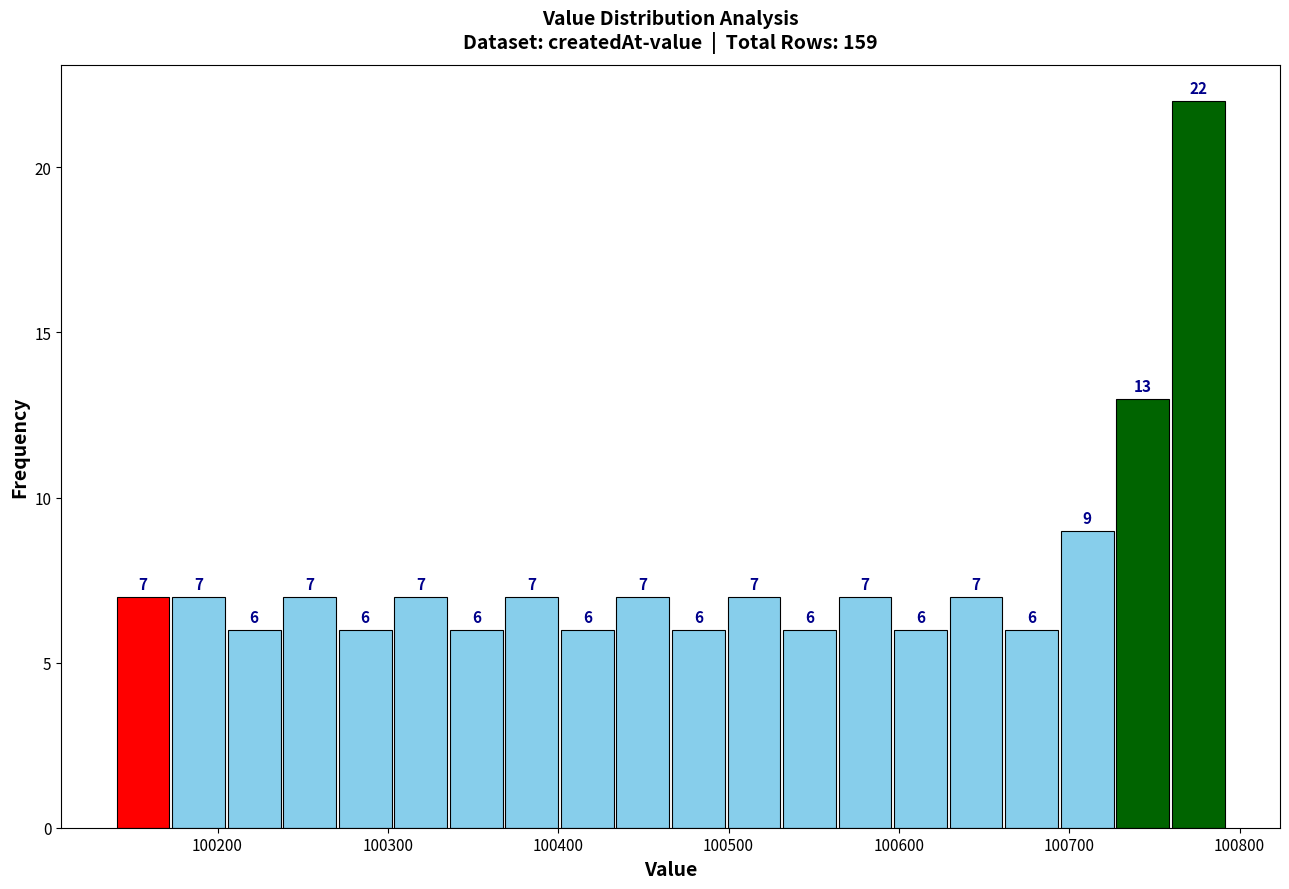

Read against the x-axis, roughly where is the centre of the tallest bar?

100780